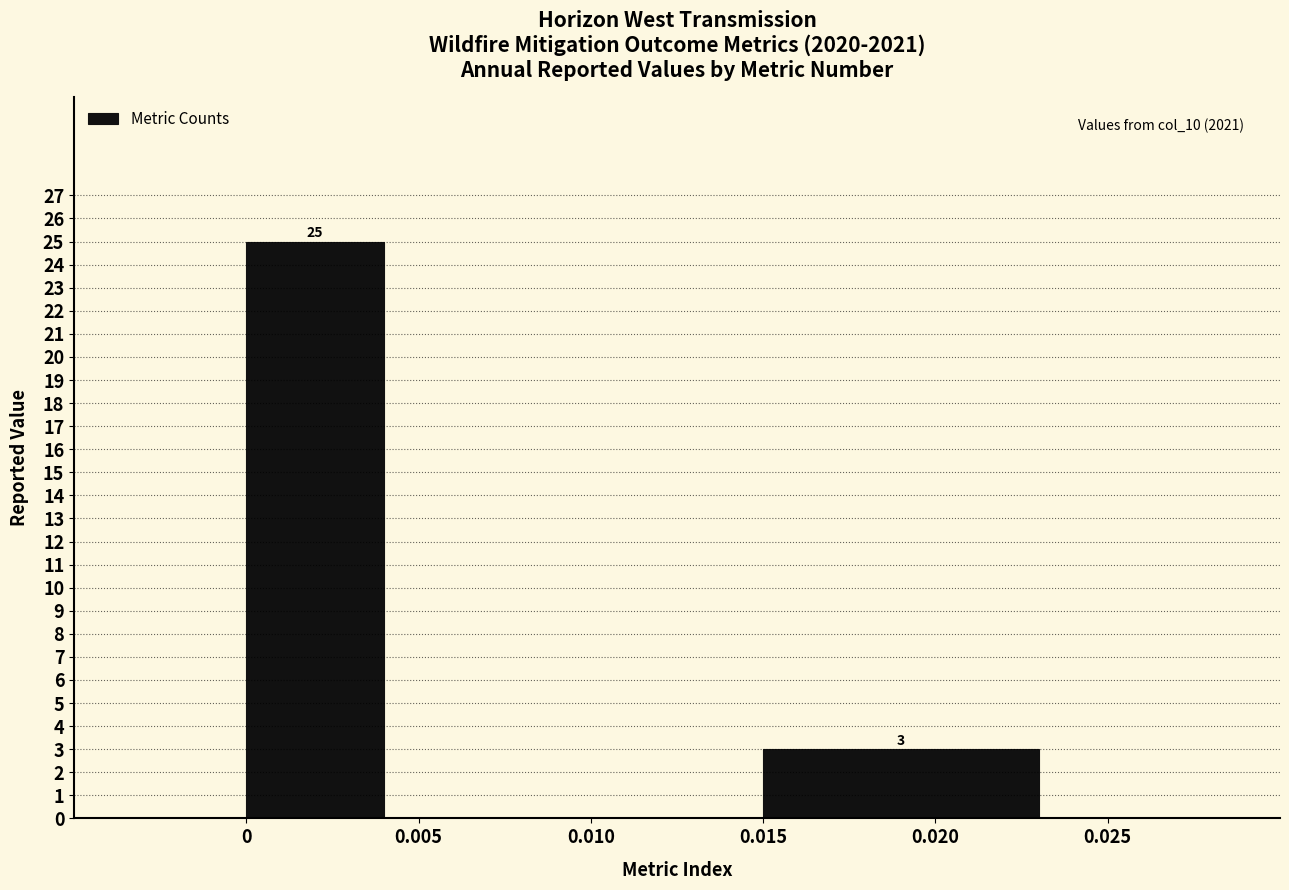

Over which range of the x-axis is the bar tallest?

0 to 0.005